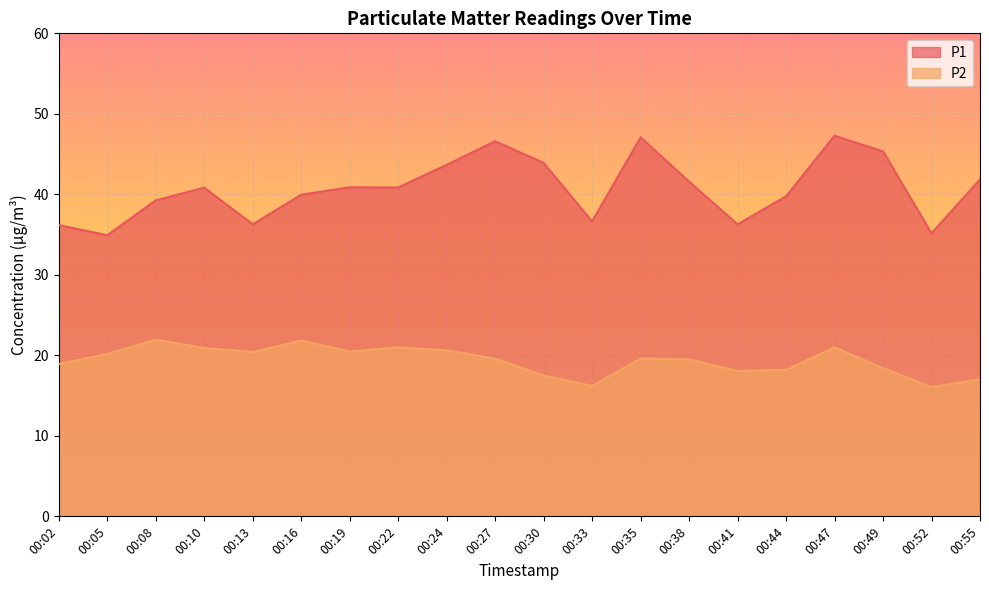

What is the difference between the highest and lowest values at 00:49?

26.9